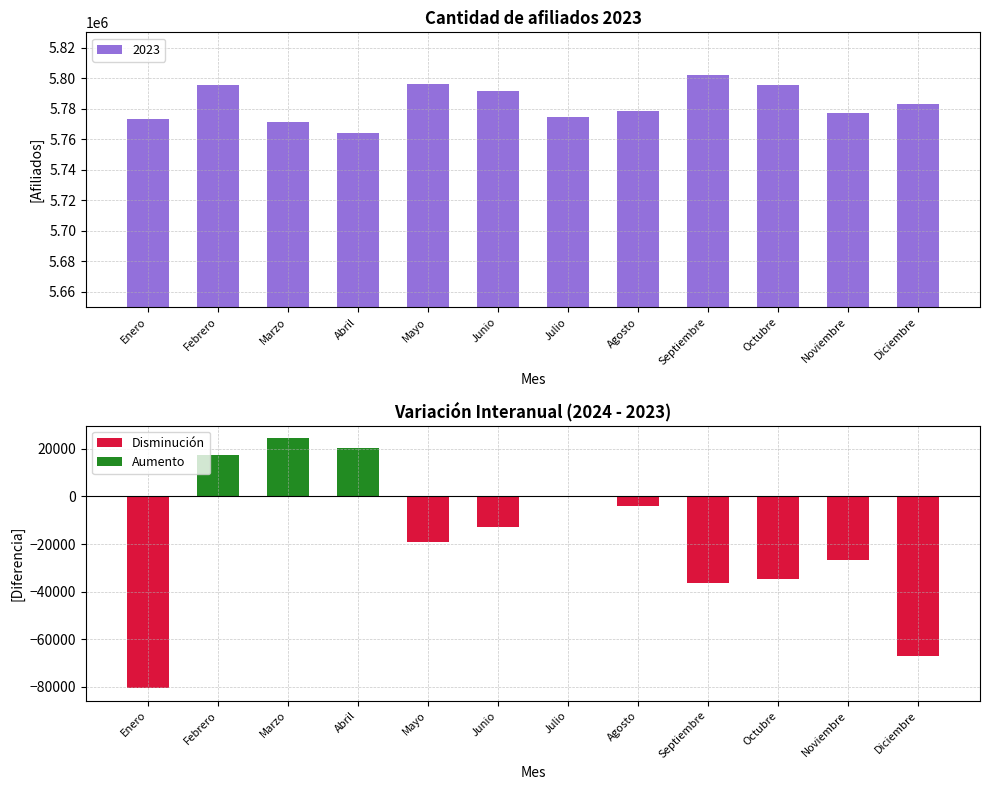

What is the sum of the values at Septiembre and Junio?

11593999